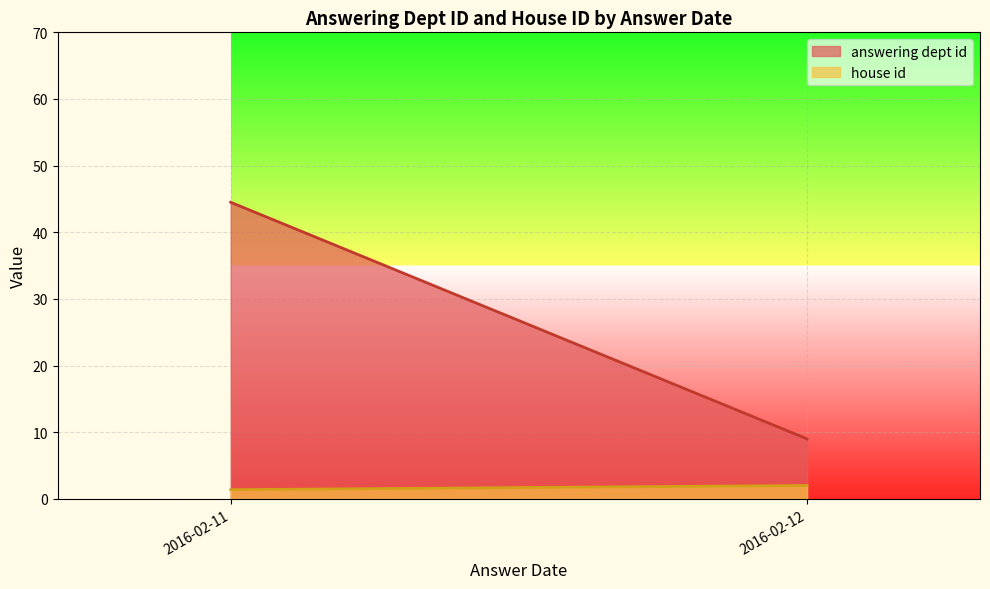

What is the total value across all series at 2016-02-12?

11.0